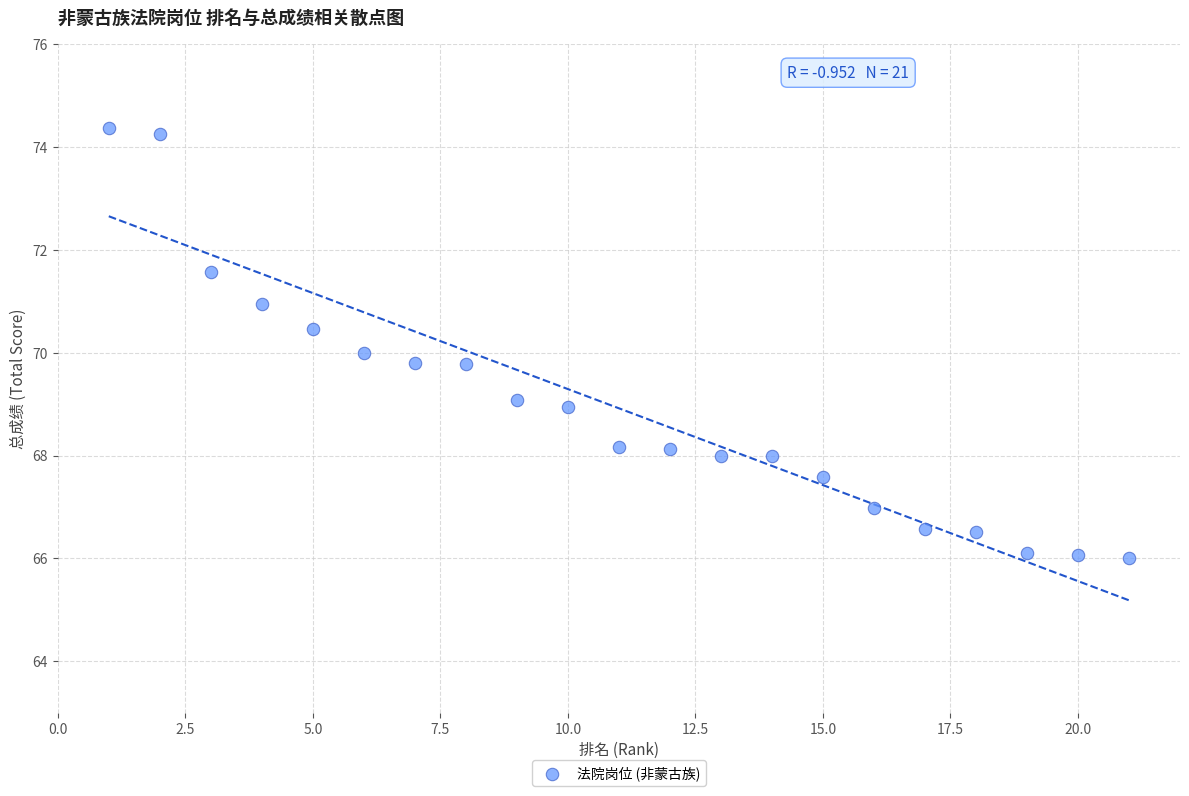

What is the range of X values (max minus min)?

20.0